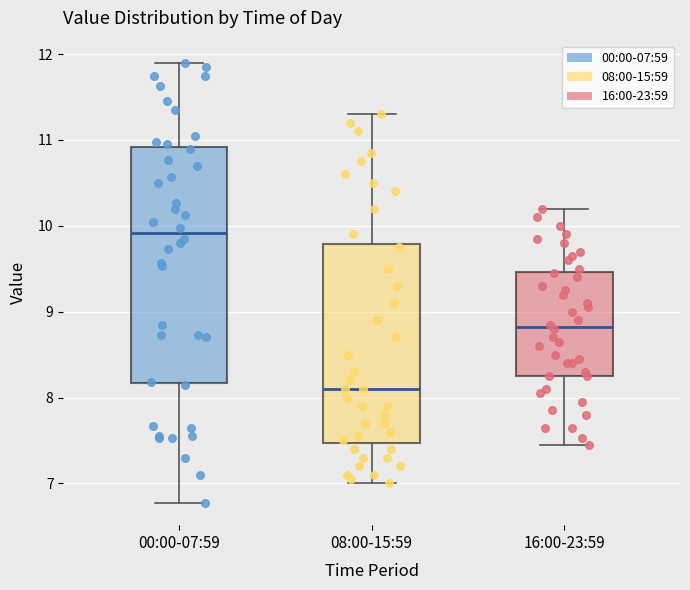

Reading left to right, read every box against the y-axis: the position of its median line, the range the box covers, and the ends of its whiskers. The values are not printed on the chart, so give them approximately, as read against the axis.

00:00-07:59: median 9.9, box 8.2 to 10.9, whiskers 6.8 to 11.9
08:00-15:59: median 8.1, box 7.5 to 9.8, whiskers 7.0 to 11.3
16:00-23:59: median 8.8, box 8.3 to 9.5, whiskers 7.5 to 10.2